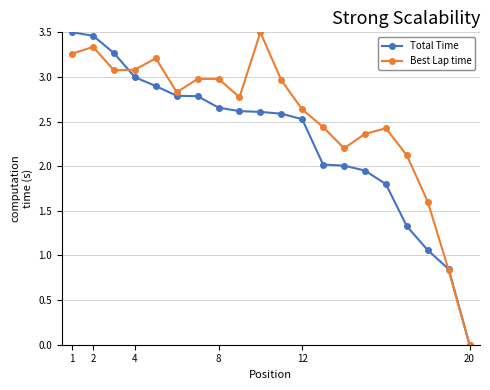

Which series has the largest total across all categories?

Best Lap time